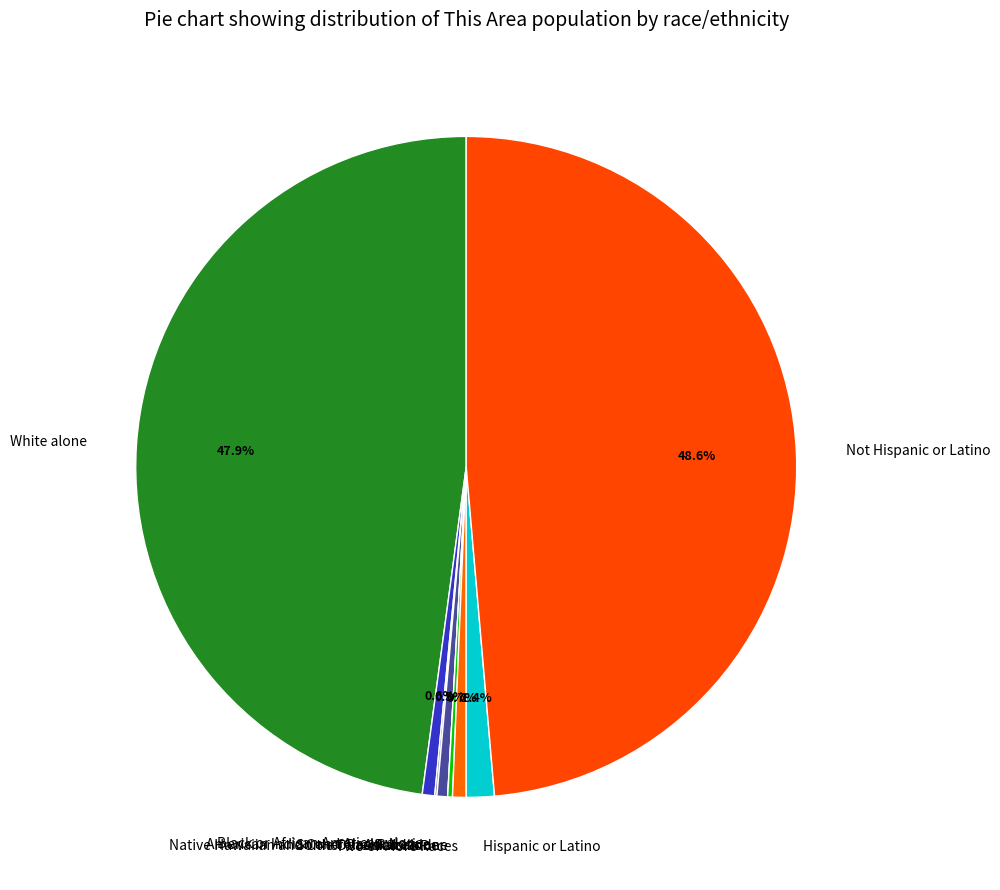

Is there any slice that represents more than half of the pie?

No